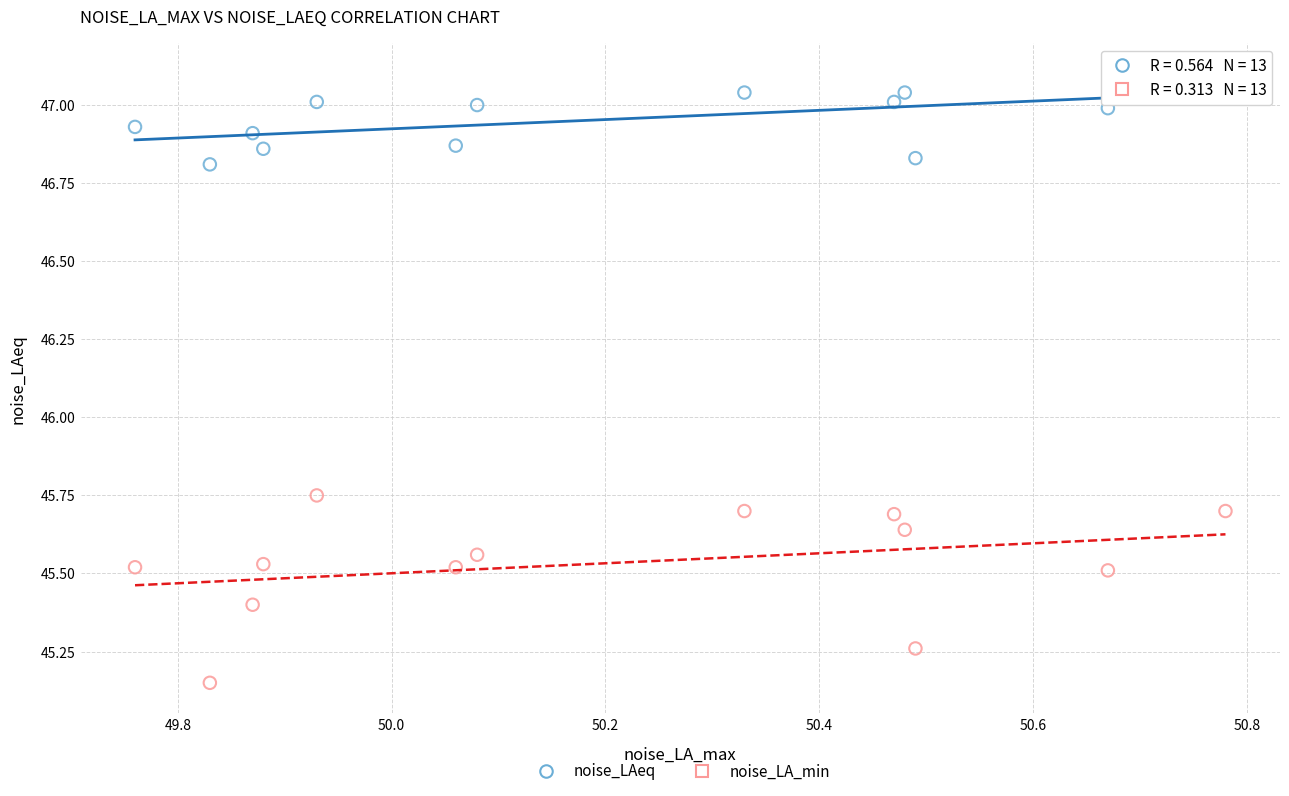

Which series reaches the minimum Y coordinate?

noise_LA_min